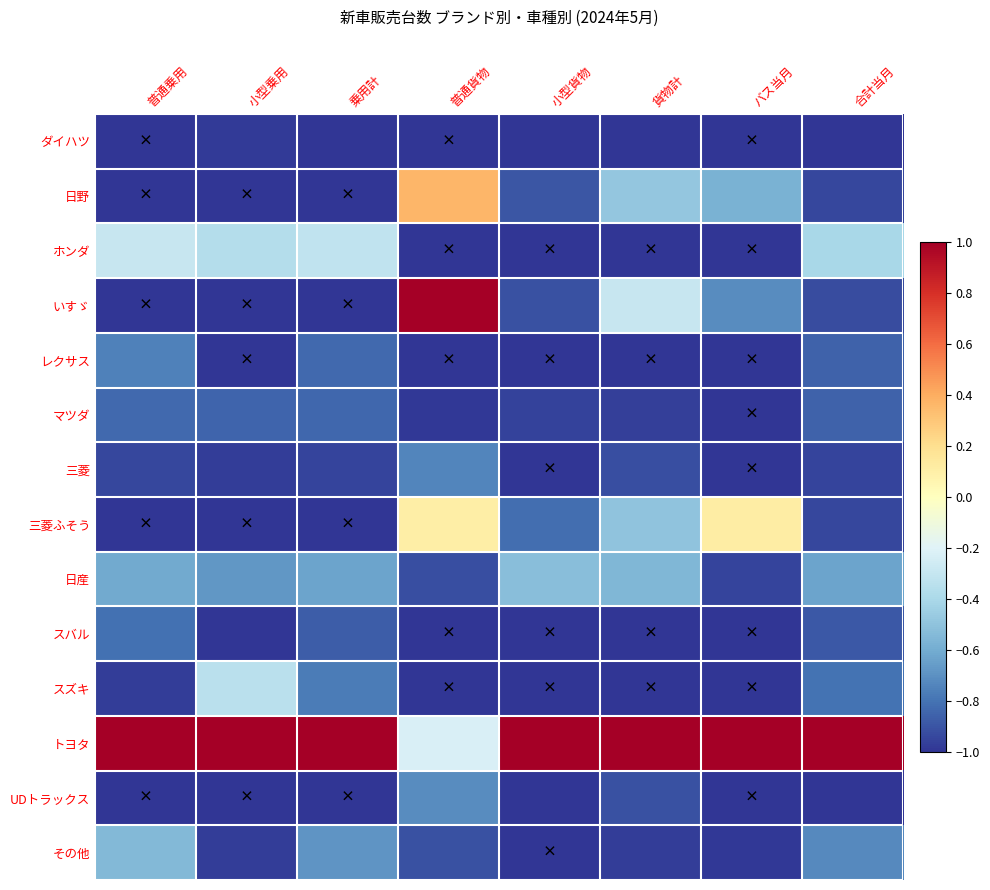

At how many categories does at least one series exceed 0?

8